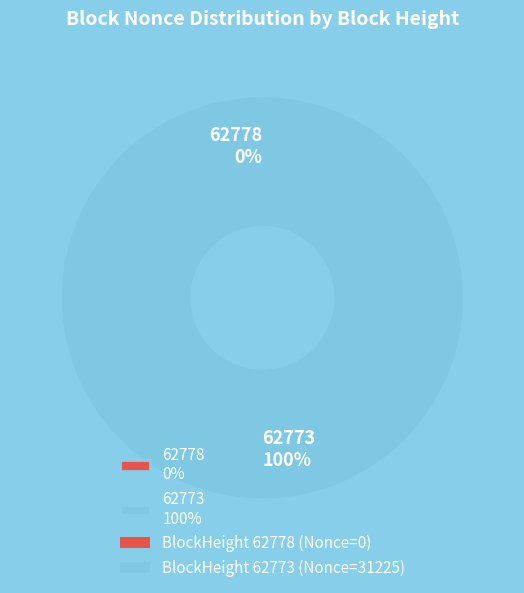

What is the smallest slice in the pie chart?

62778